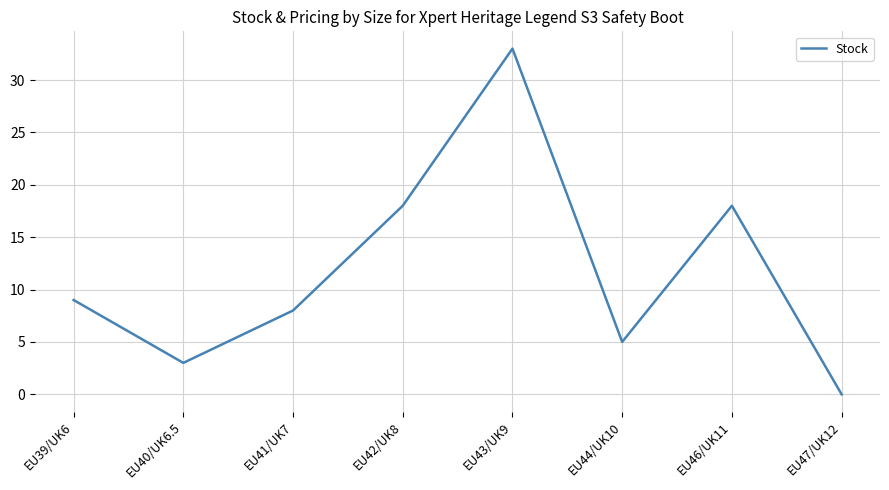

What position from the left is EU47/UK12?

8